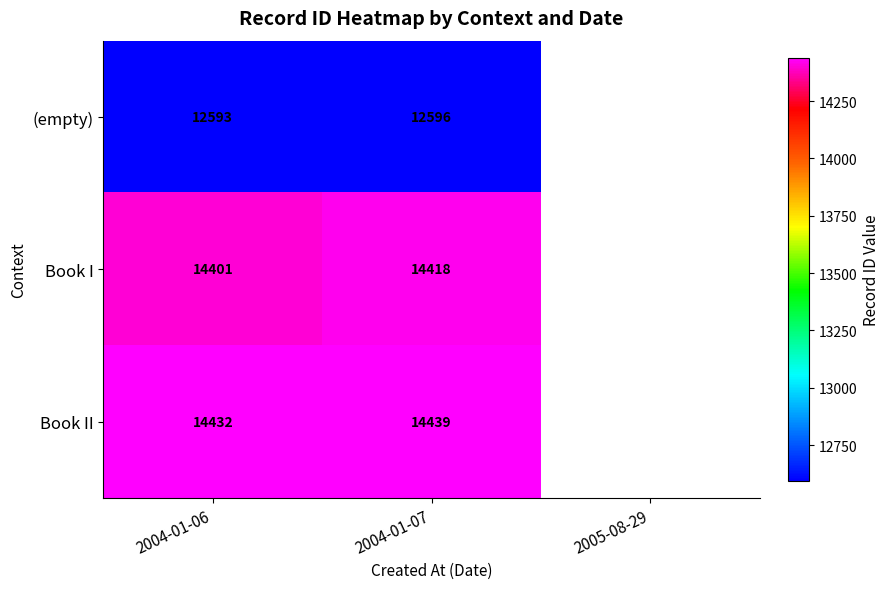

True or false: Book I has a value of 19508 at 2004-01-07.

False